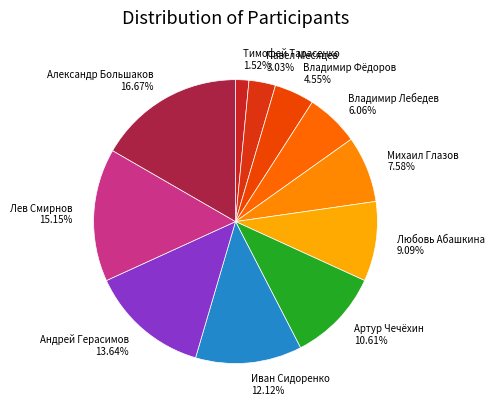

Combined, do Павел Месяцев 3.03% and Тимофей Тарасенко 1.52% account for over 50%?

No